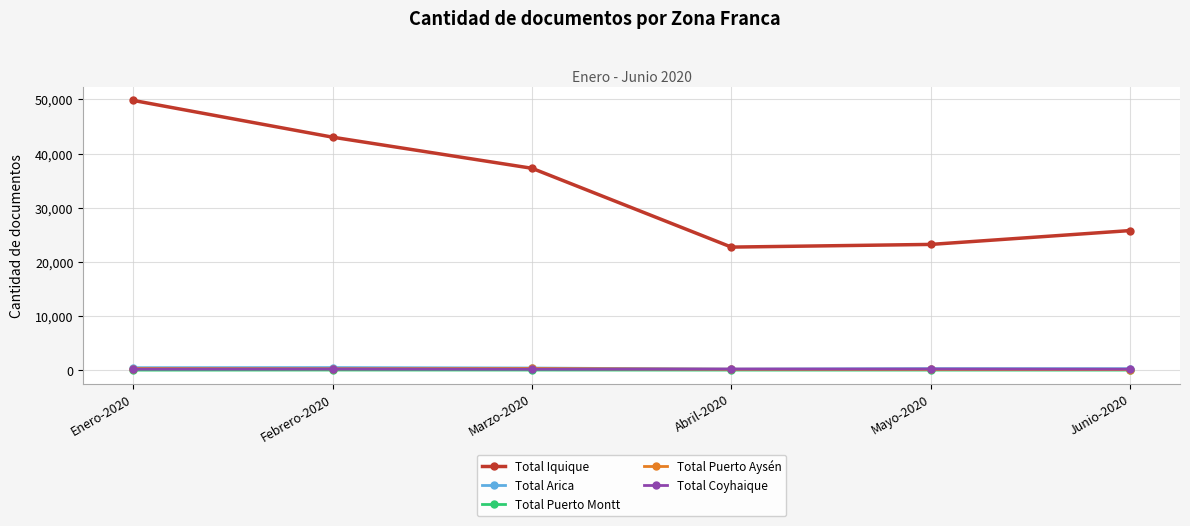

True or false: Total Iquique has more than 2 points higher than both neighbors.

False